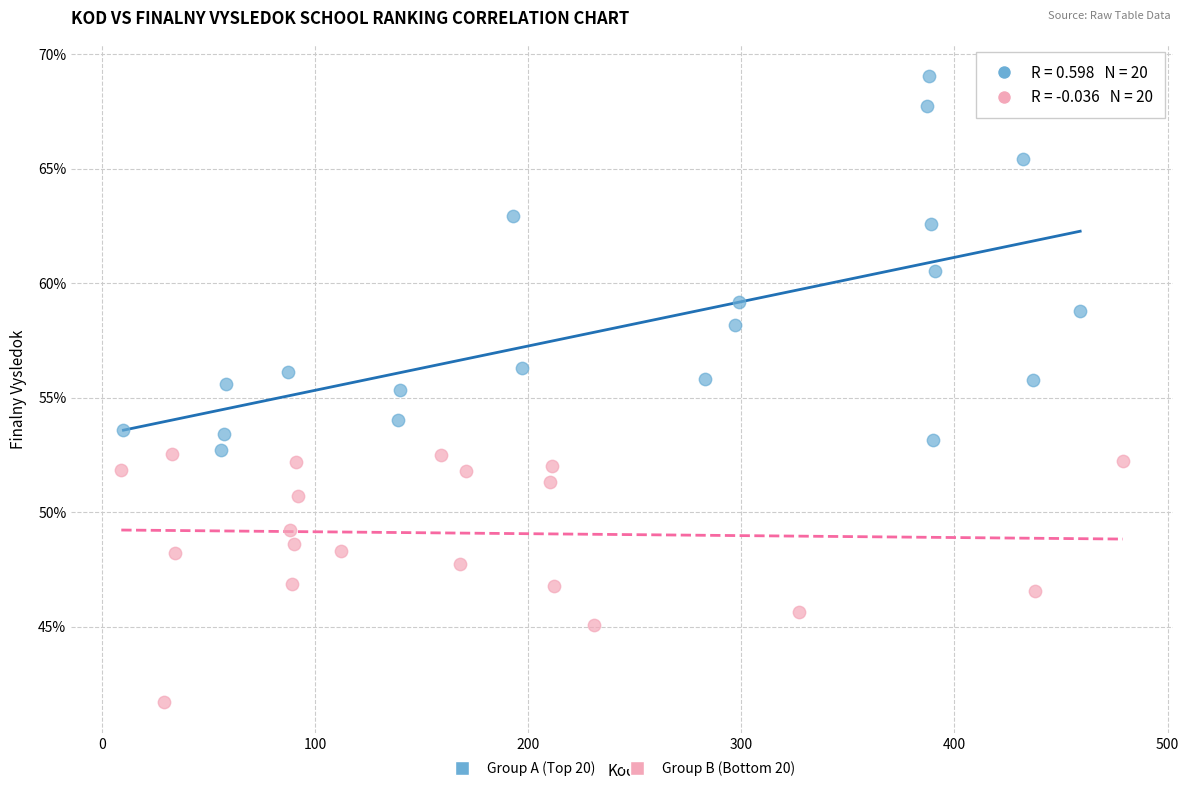

Which series reaches the maximum Y coordinate?

Group A (Top 20)